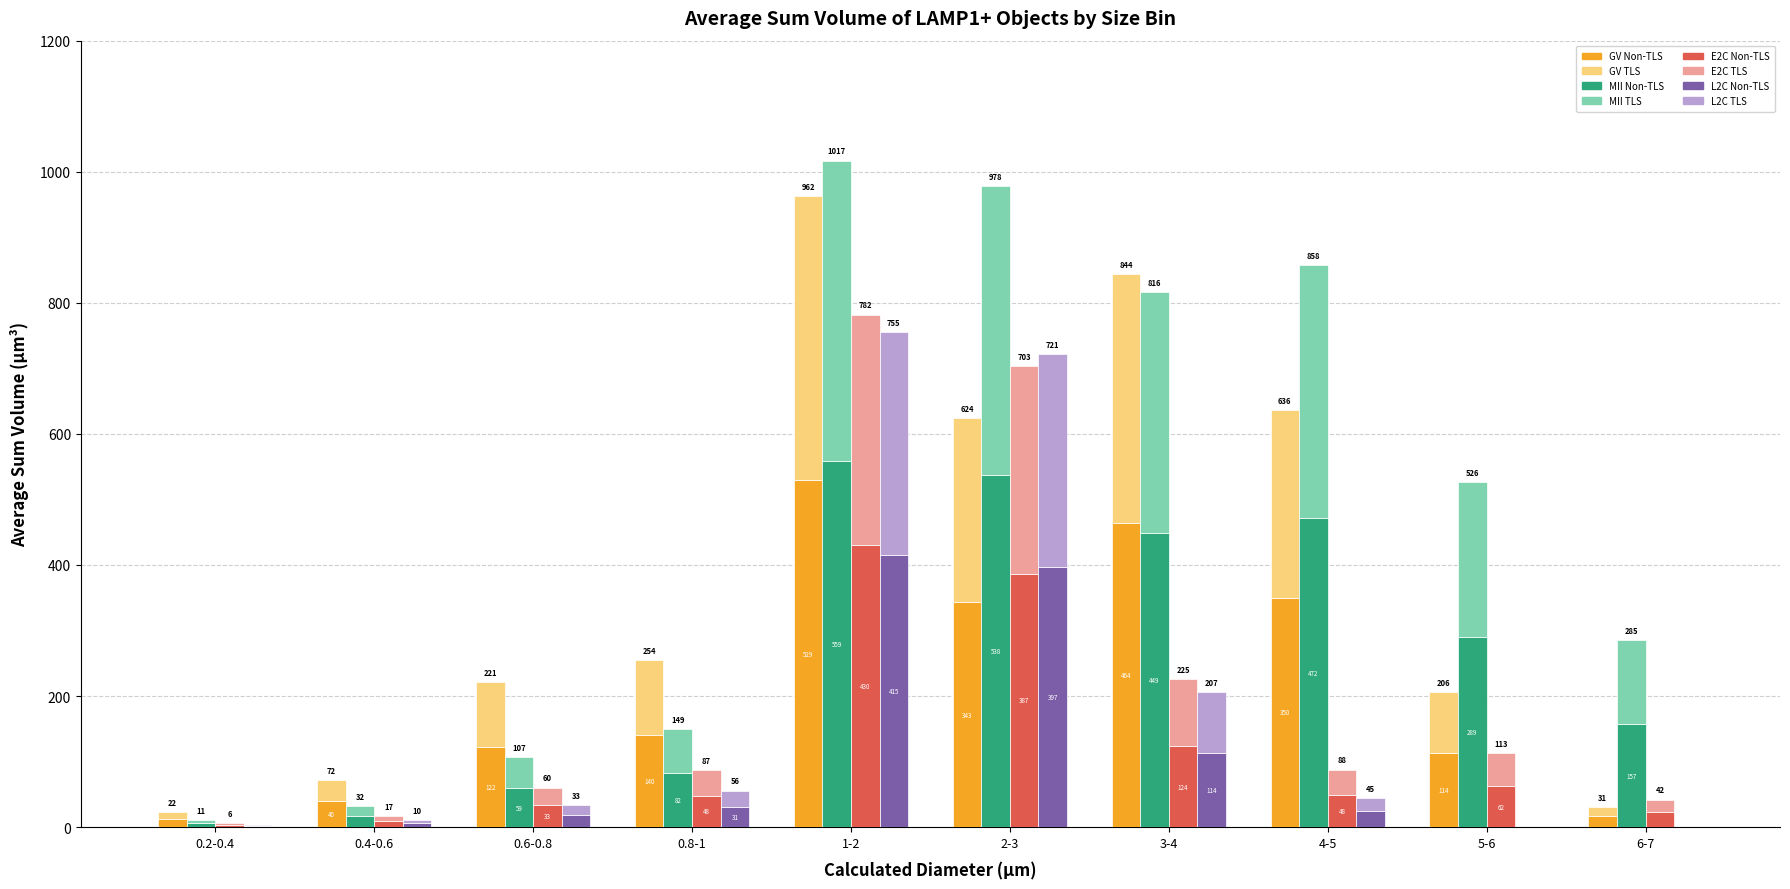

What is the label of the 9th bar from the left?

5-6